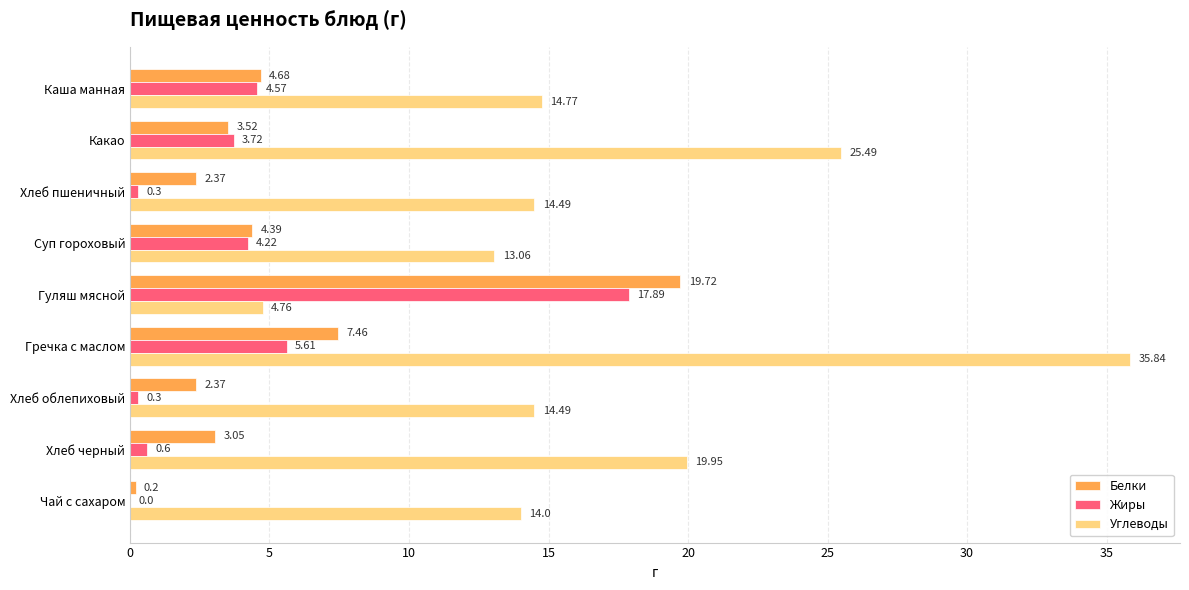

Where is Углеводы nearest to the value 20?

Хлеб черный